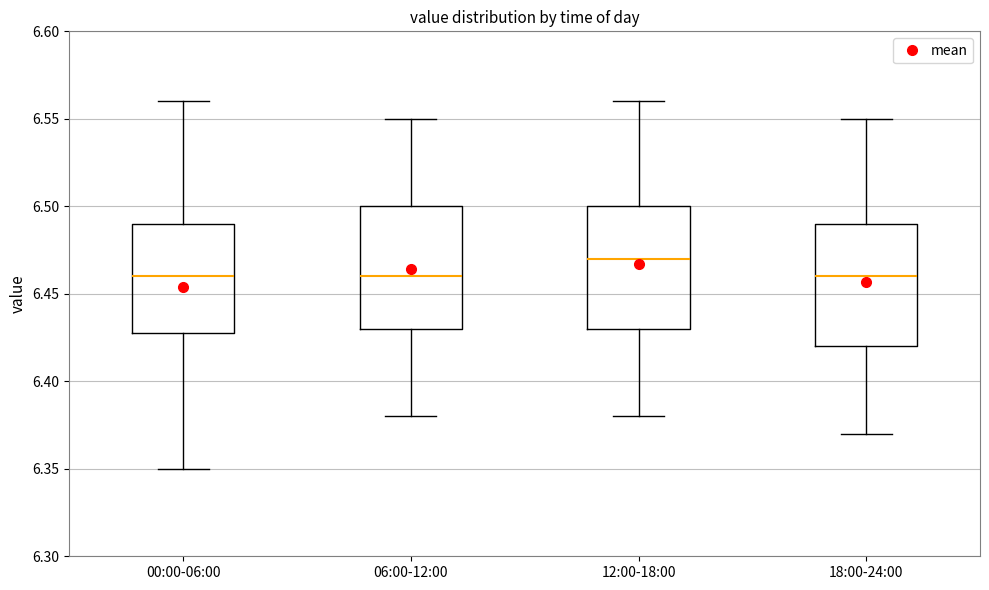

Where is the lower edge of the box for 06:00-12:00 on the y-axis? The values are not printed on the chart, so give them approximately, as read against the axis.

6.43